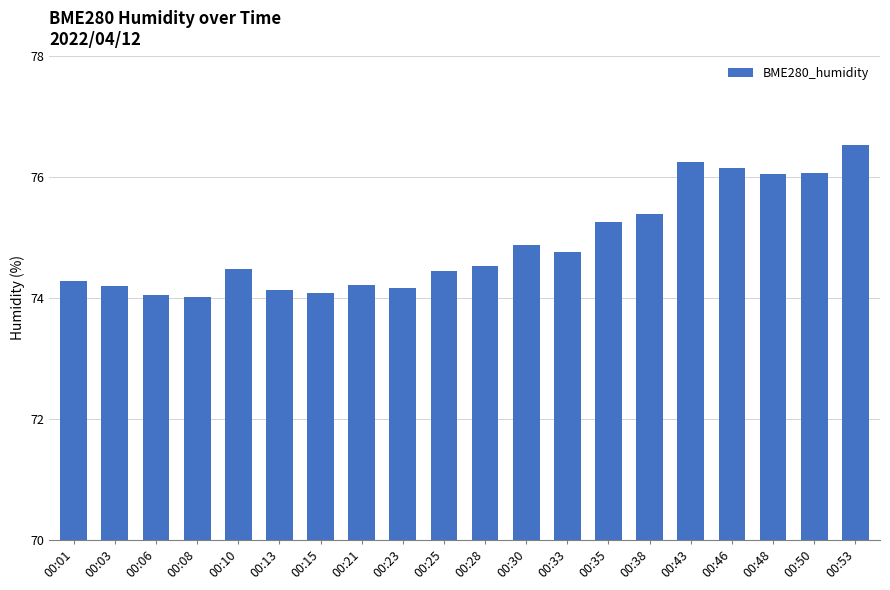

What is the minimum value shown in the chart?

74.0